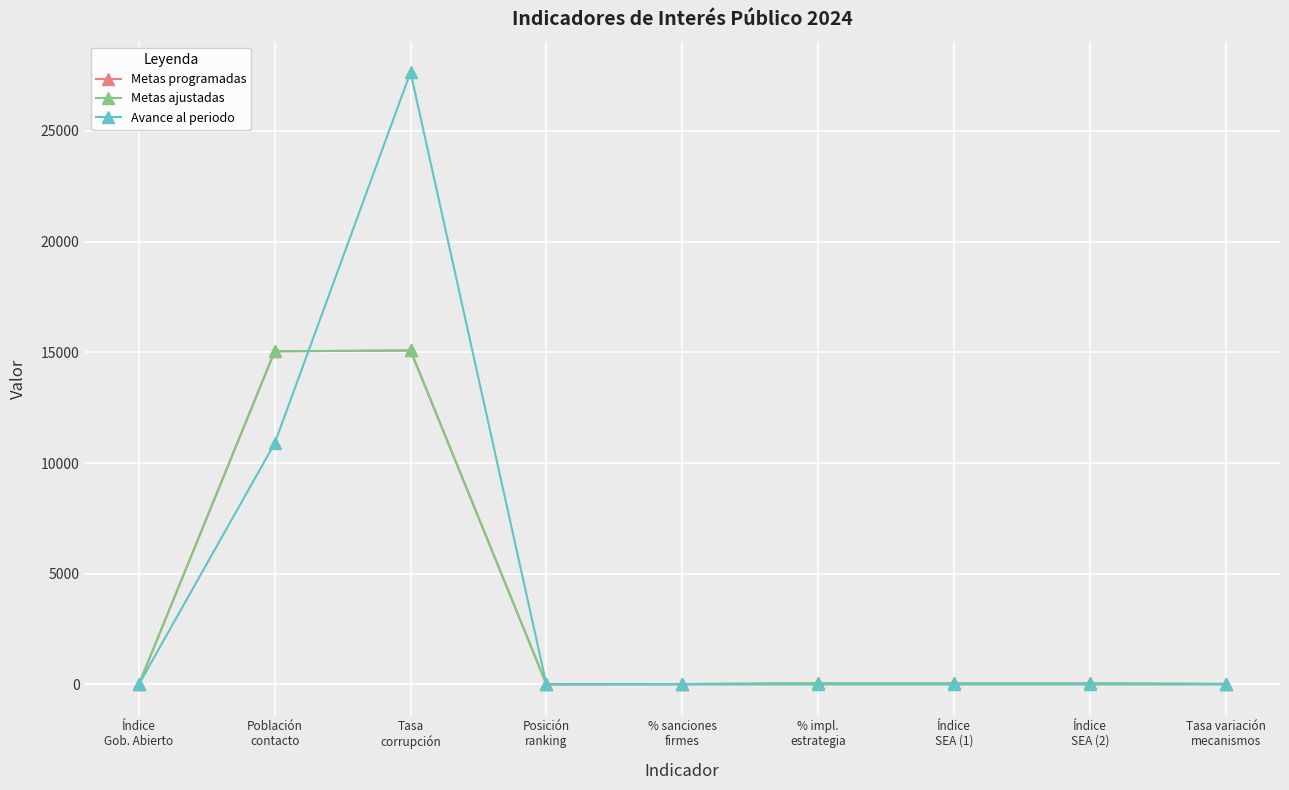

The Metas ajustadas series shows 0.9 at Índice
Gob. Abierto. True or false?

False